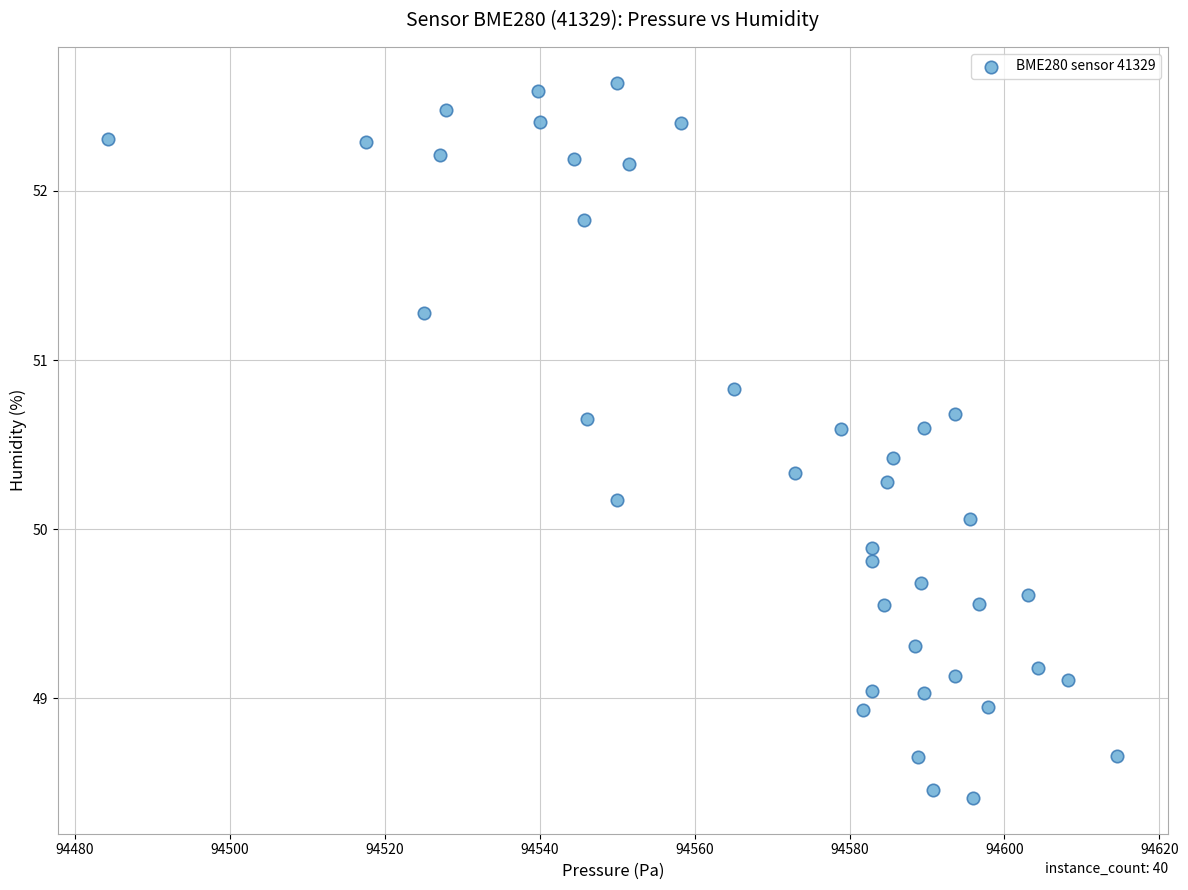

What is the range of Y values (max minus min)?

4.2